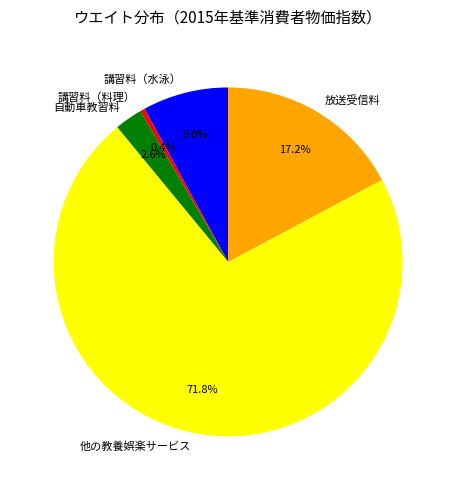

To the nearest percent, what portion does 放送受信料 represent?

17%